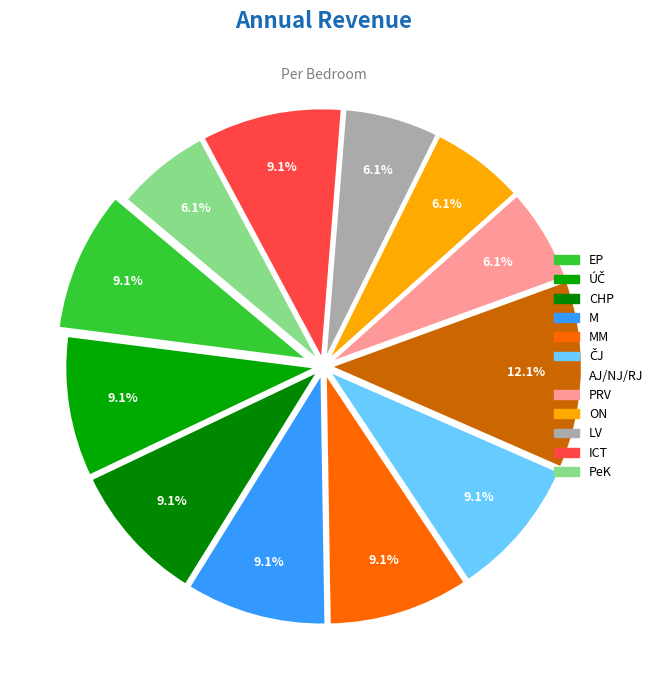

Count the number of slices in the pie.

12